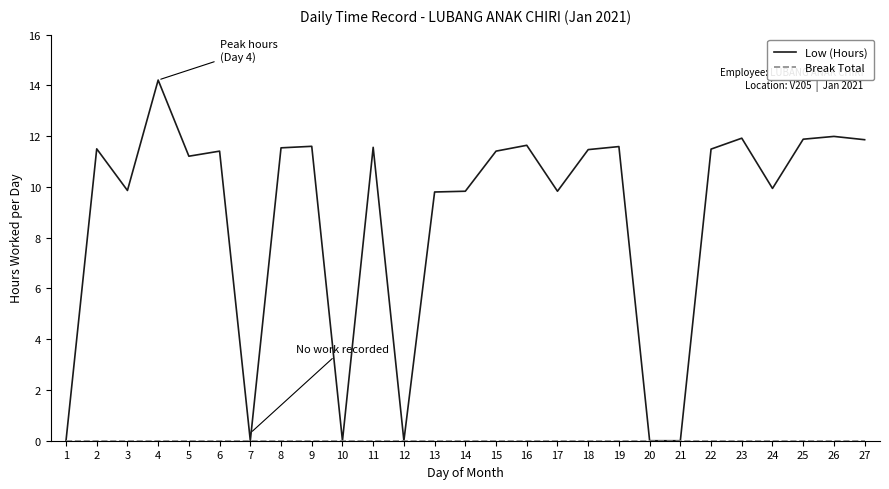

Count the number of data series in this chart.

2